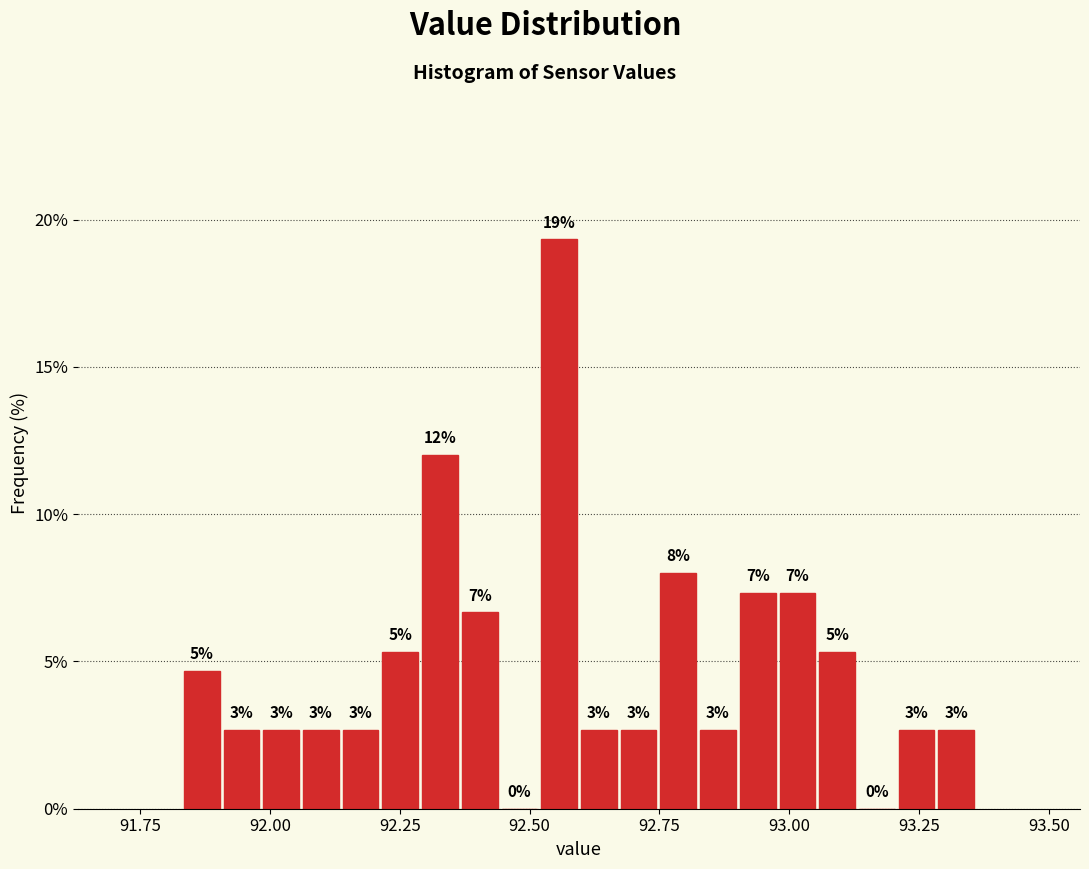

Around what value on the x-axis is the tallest bar? Give the approximate position of its centre, as read against the axis.

92.55